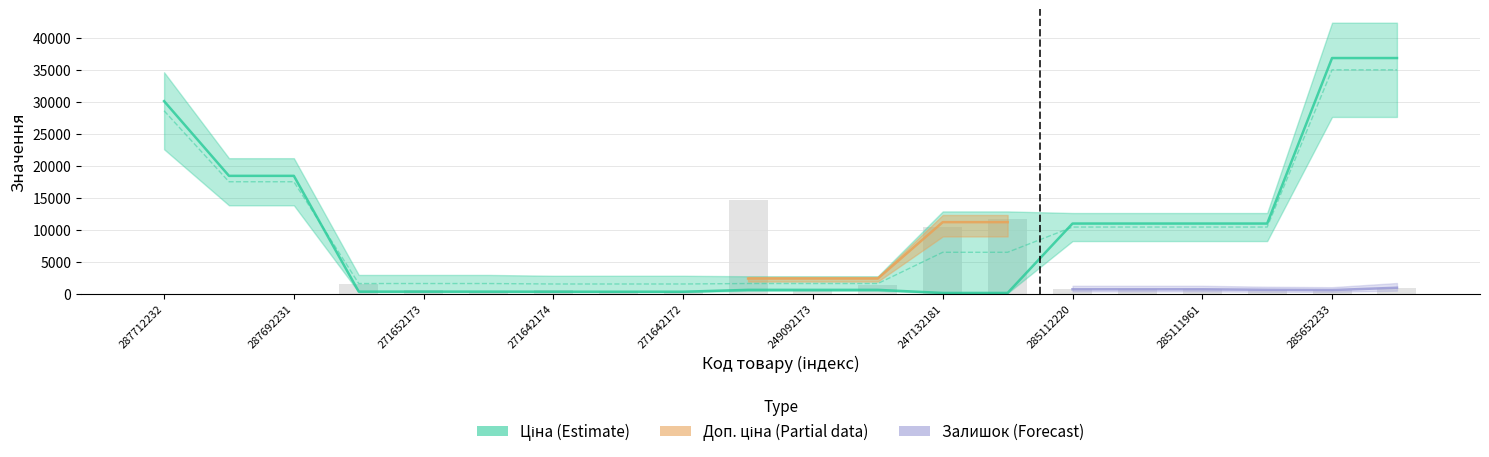

Is it true that Доп. ціна equals 1583.5 at 271652173?

True